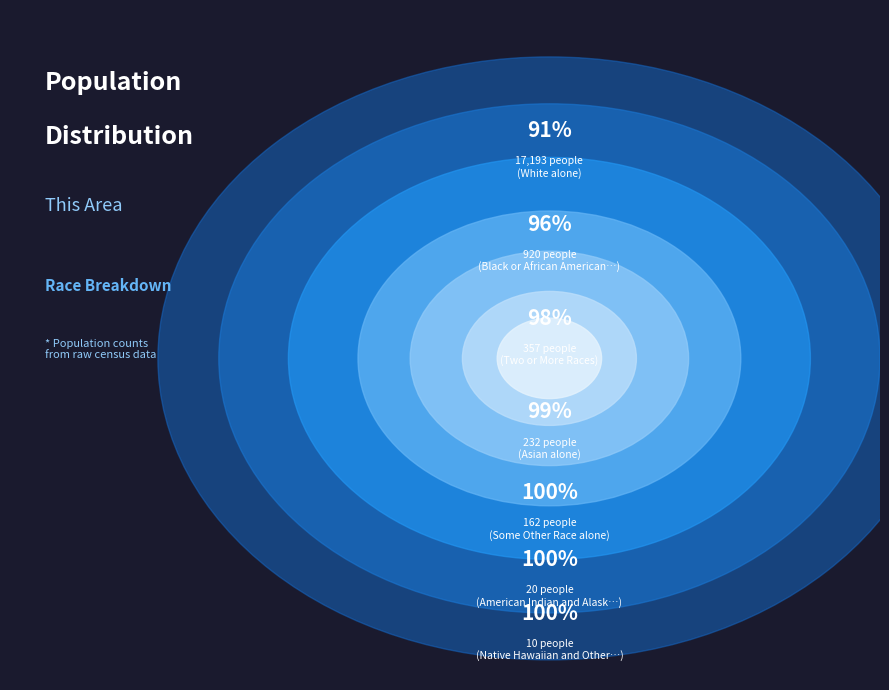

Is there a majority slice in this chart?

Yes